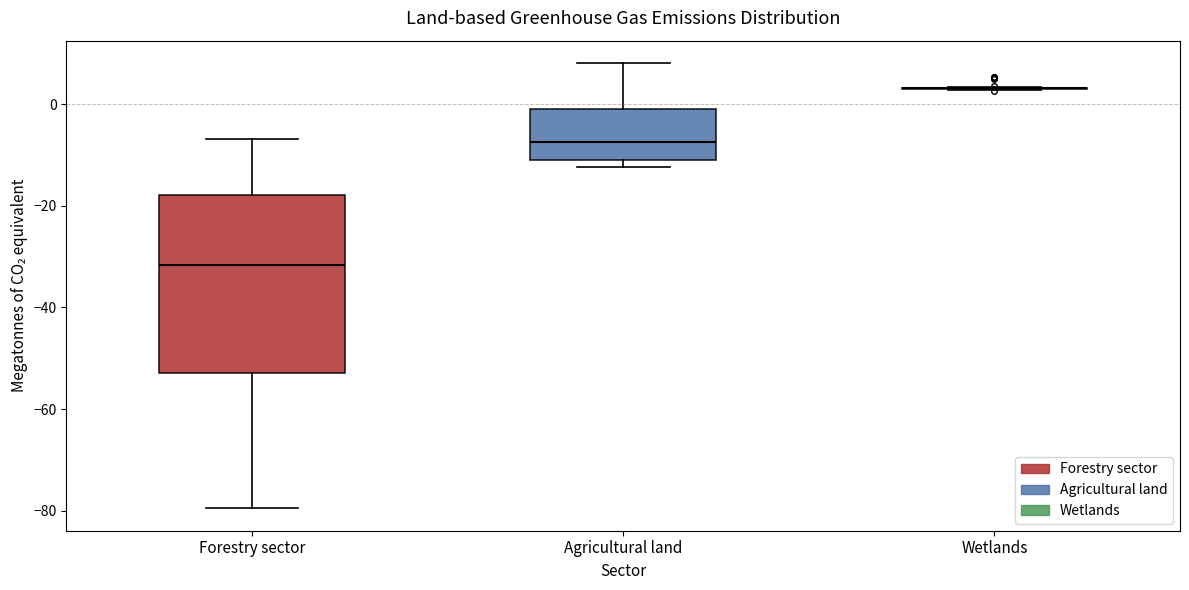

Where is the lower edge of the box for Forestry sector on the y-axis? The values are not printed on the chart, so give them approximately, as read against the axis.

-52